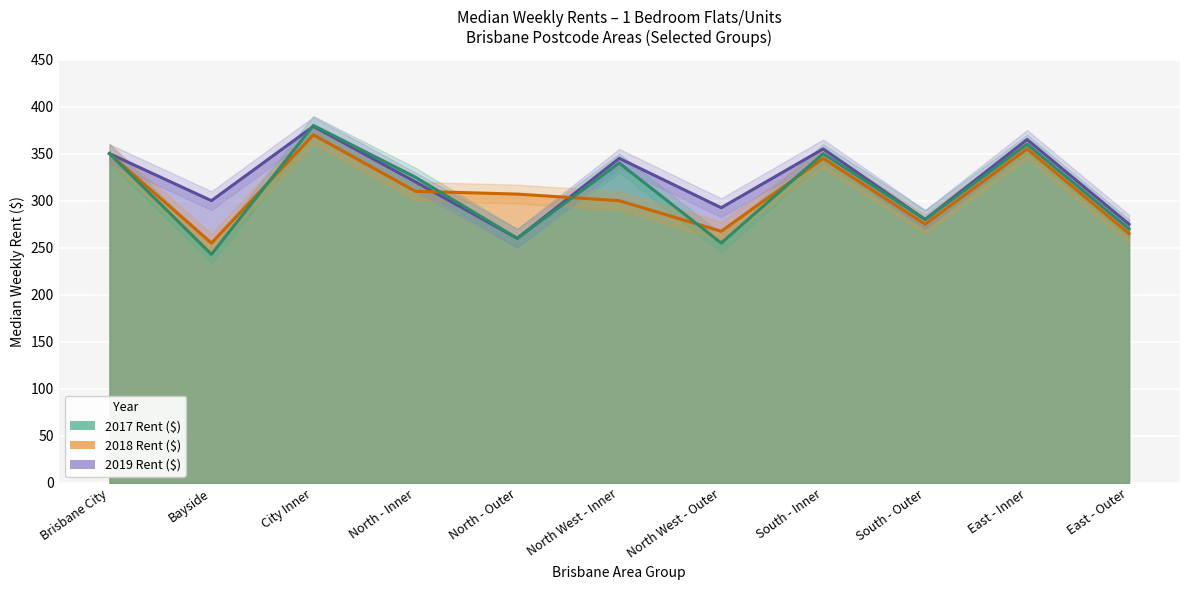

True or false: 2017 Rent ($) has more than 0 points higher than both neighbors.

True